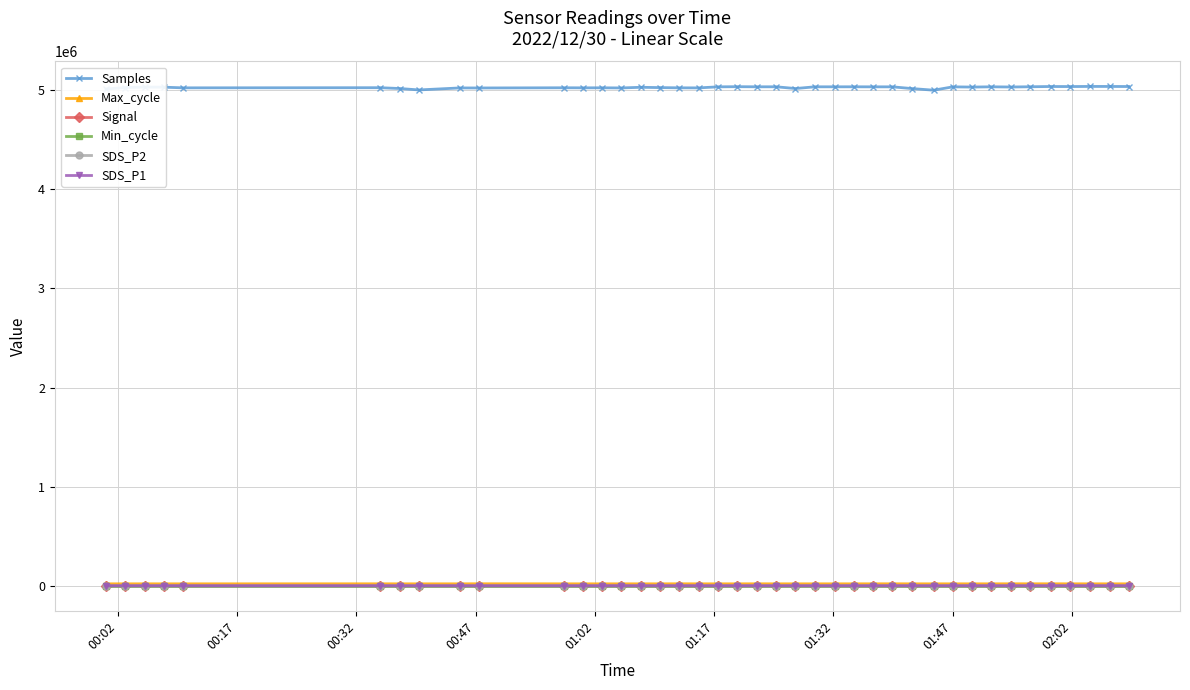

True or false: Signal has more than 0 points higher than both neighbors.

True